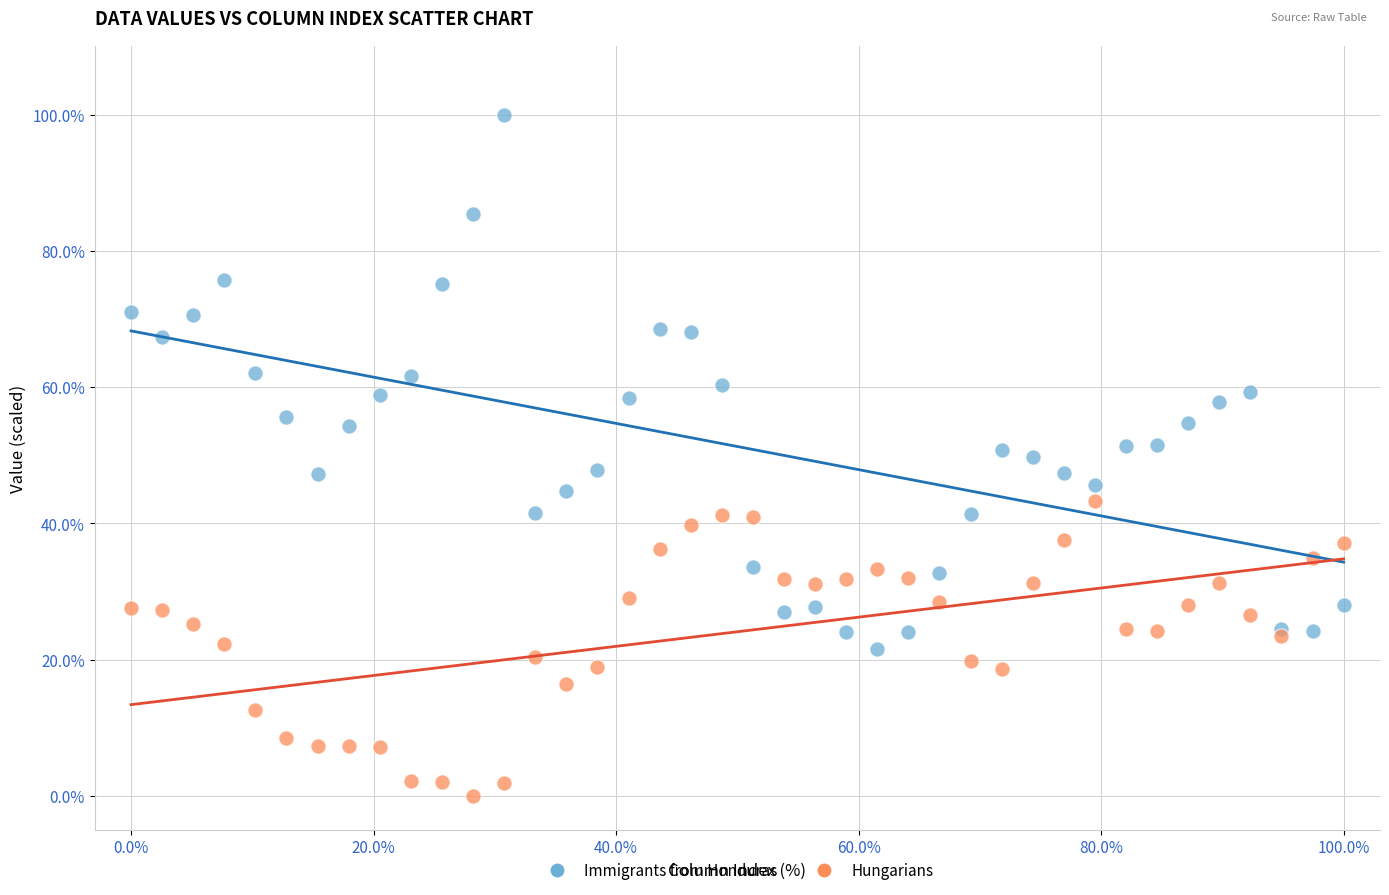

What is the X range (max minus min) for the scatter plot?

100.0